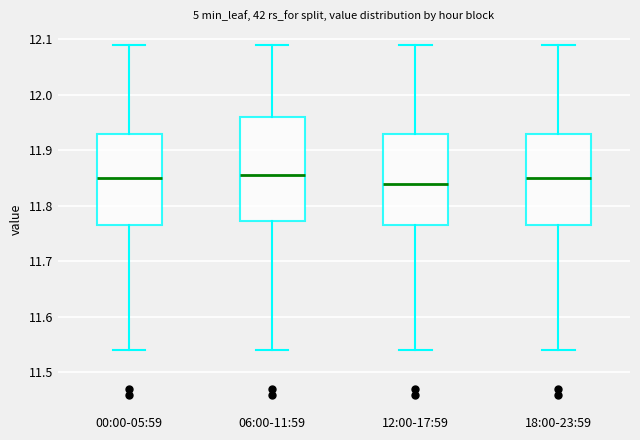

Reading left to right, transcribe this box plot: for each box, give where its median line is, the range the box spans, and where its two whiskers end, as read against the y-axis. The values are not printed on the chart, so give them approximately, as read against the axis.

00:00-05:59: median 11.85, box 11.77 to 11.93, whiskers 11.54 to 12.09
06:00-11:59: median 11.86, box 11.77 to 11.96, whiskers 11.54 to 12.09
12:00-17:59: median 11.84, box 11.77 to 11.93, whiskers 11.54 to 12.09
18:00-23:59: median 11.85, box 11.77 to 11.93, whiskers 11.54 to 12.09